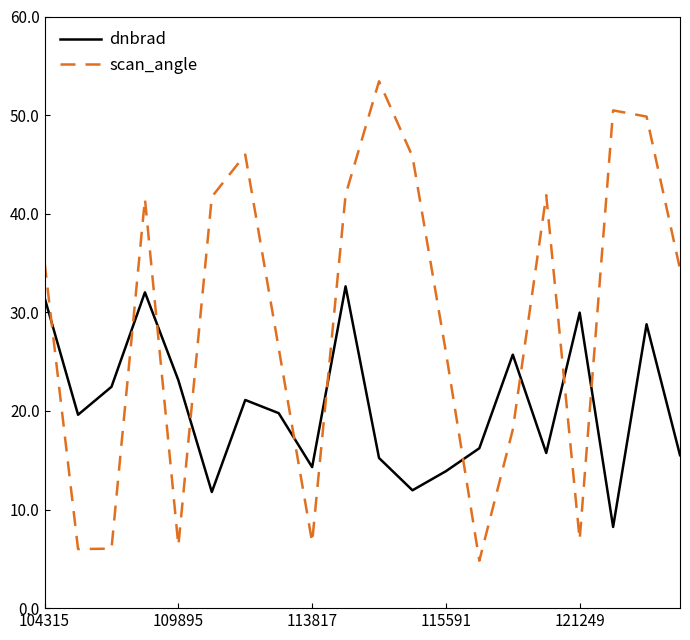

What are all the series names shown in the legend?

dnbrad, scan_angle